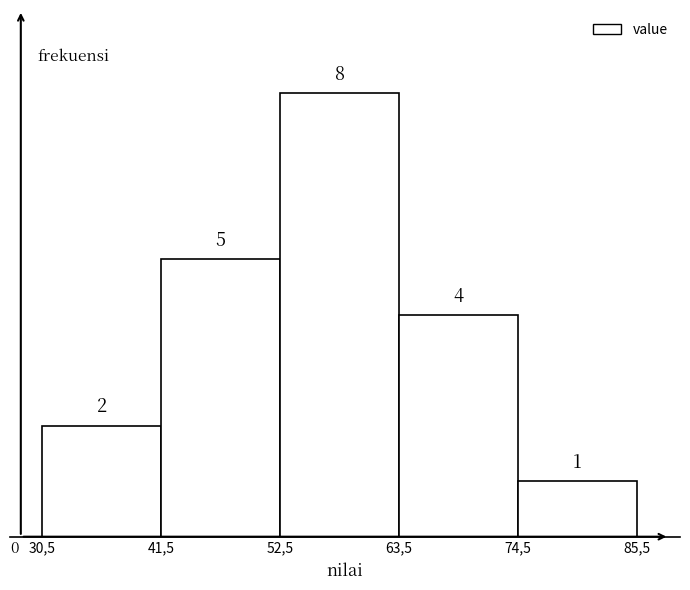

Reading left to right, transcribe all the data shown in this chart.

2	5	8	4	1